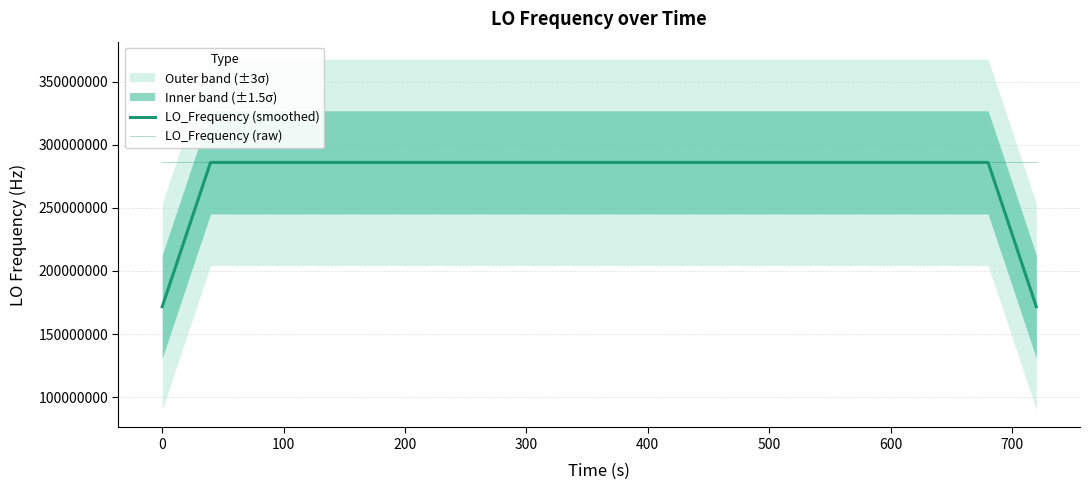

Does the chart display data point markers on the line(s)?

No